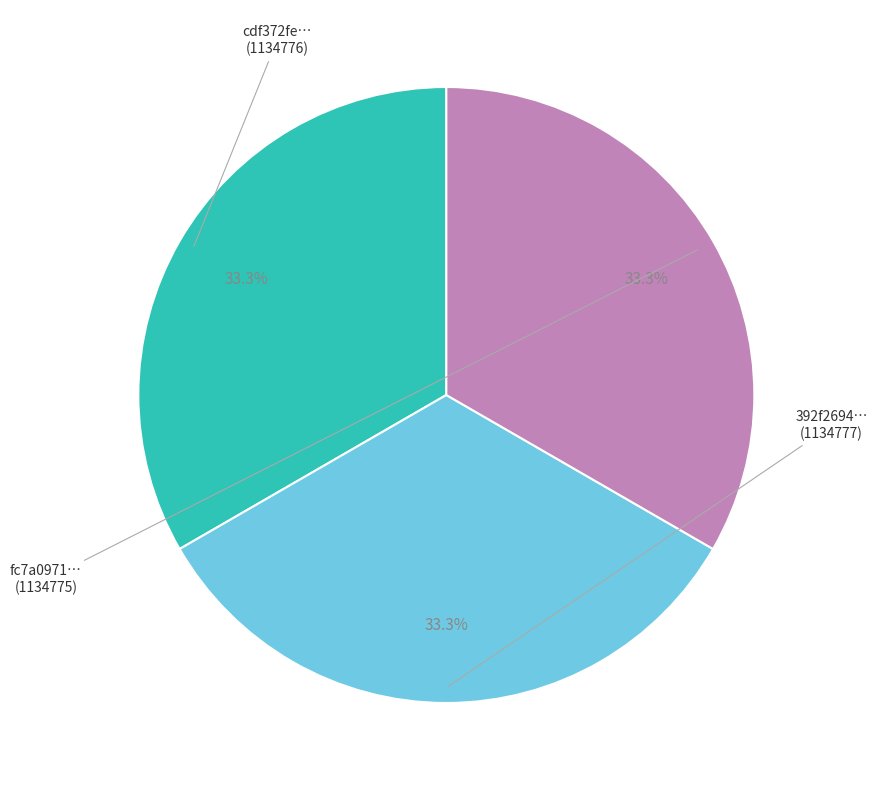

Is there a majority slice in this chart?

No